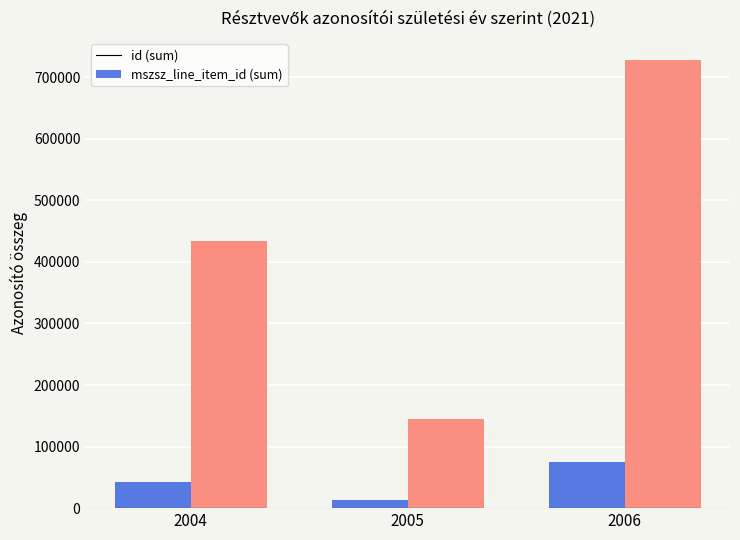

What is the difference between the maximum and minimum values in the mszsz_line_item_id (sum) series?

582851